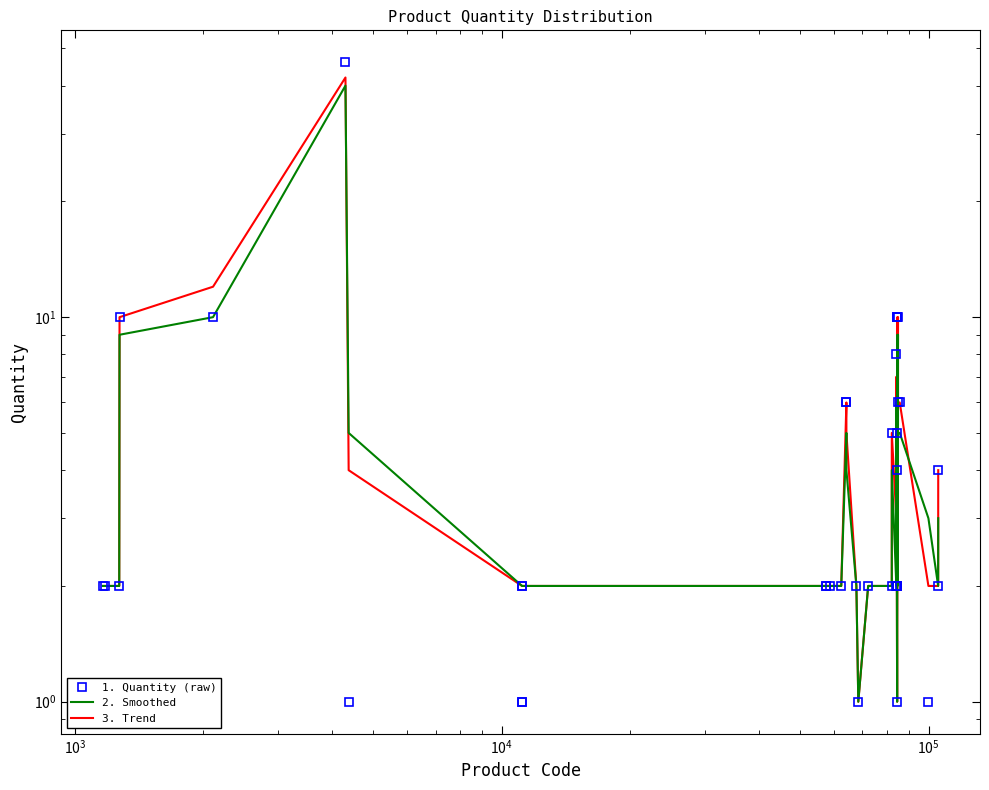

At how many categories does at least one series exceed 5?

12